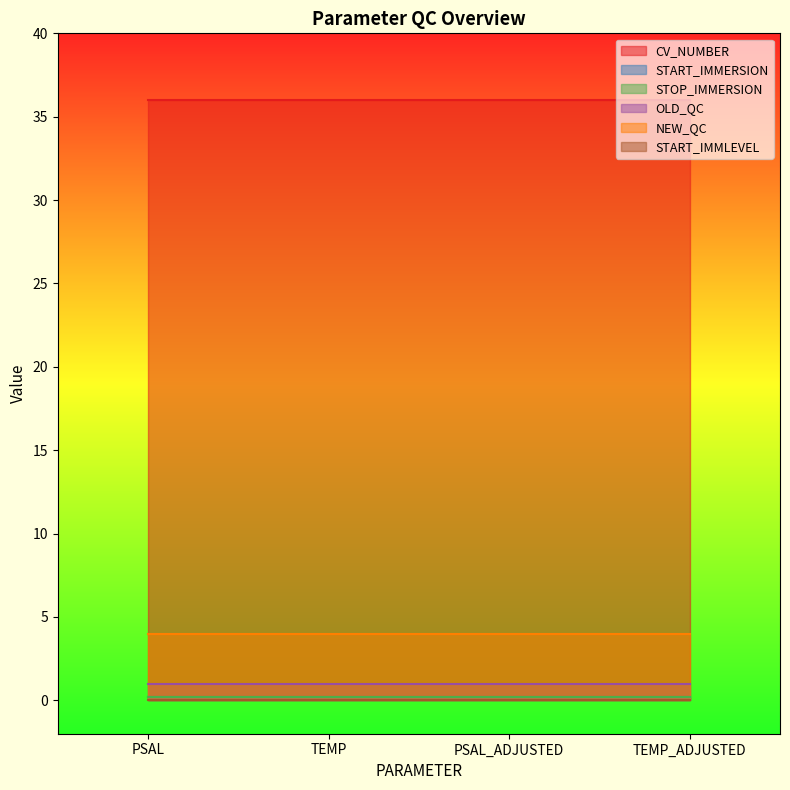

How many lines are shown in the chart?

6